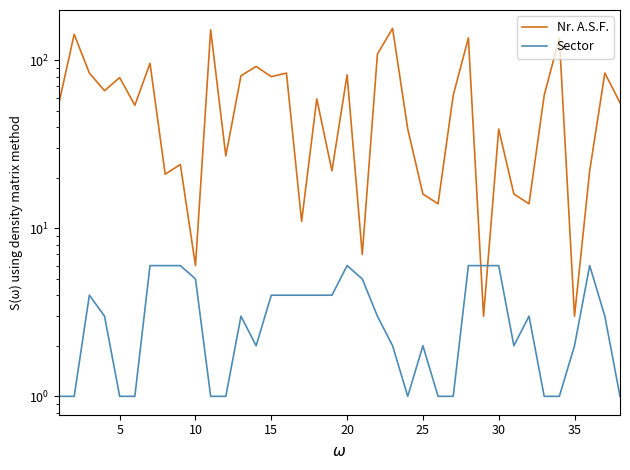

How many Sector values are between 1 and 5?

30